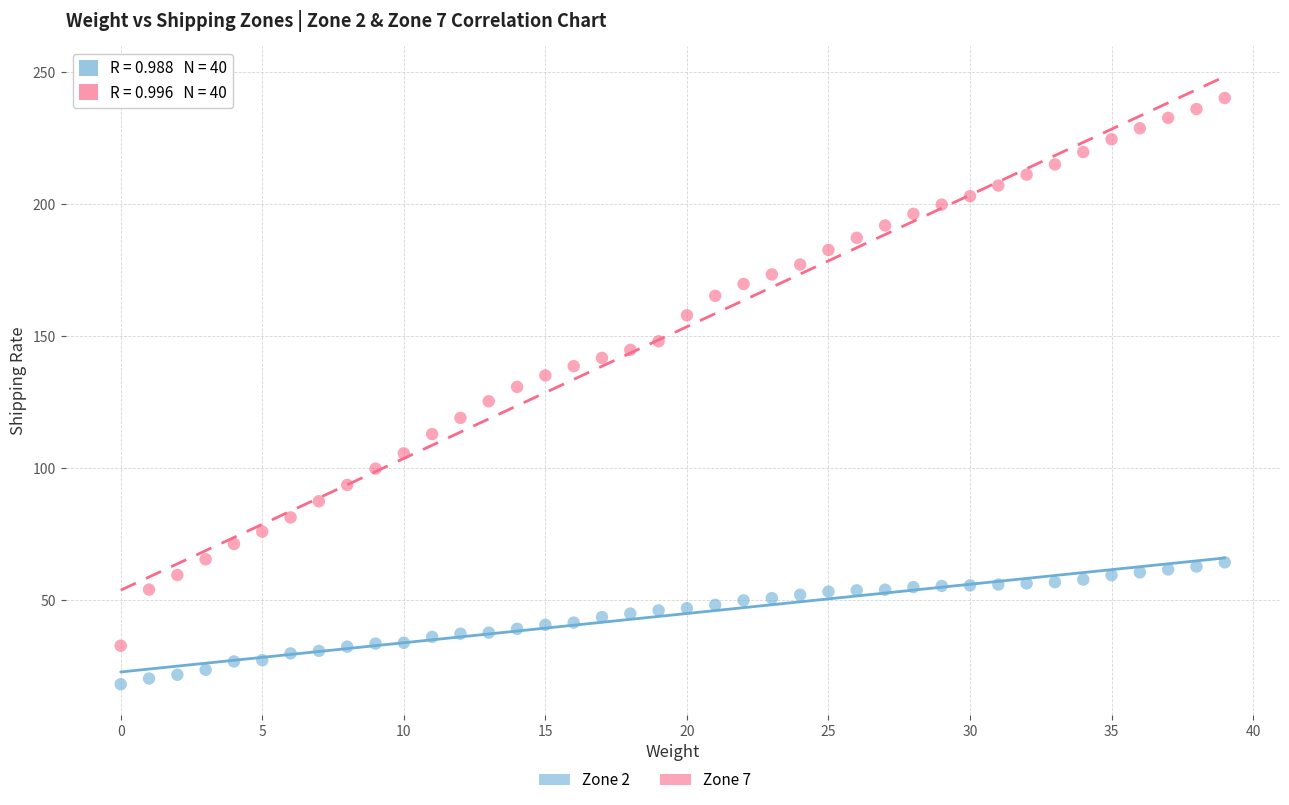

Which series reaches the minimum Y coordinate?

Zone 2